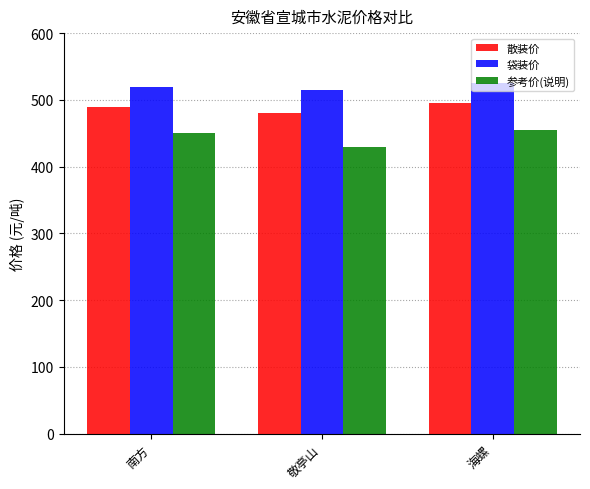

Reading right to left, list all the values displayed in this chart.

散装价: 495	480	490
袋装价: 525	515	520
参考价(说明): 455	430	450